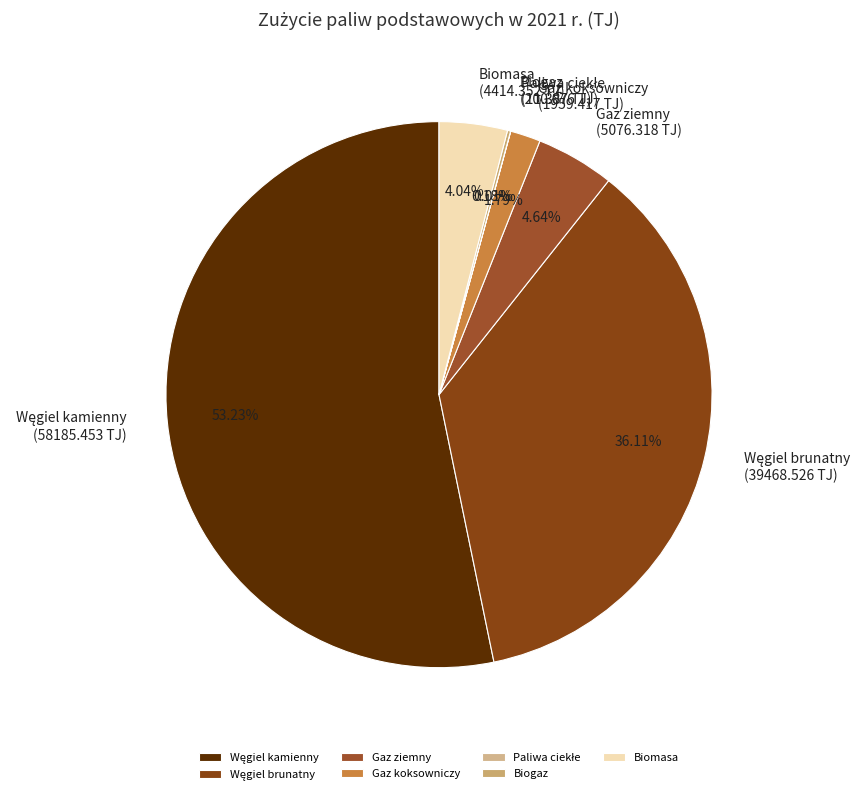

What percentage is NOT represented by Biomasa?

96.0%